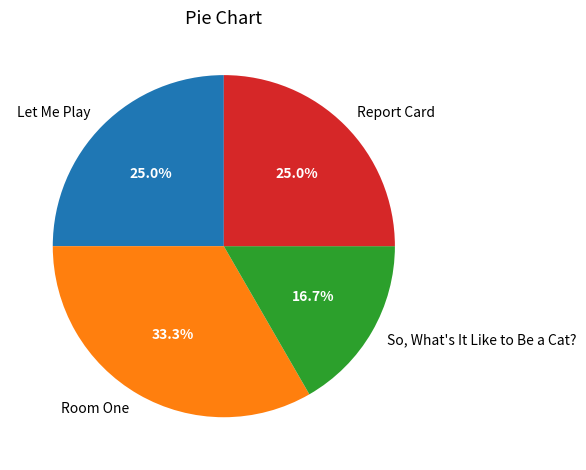

Between Room One and Report Card, which is larger?

Room One